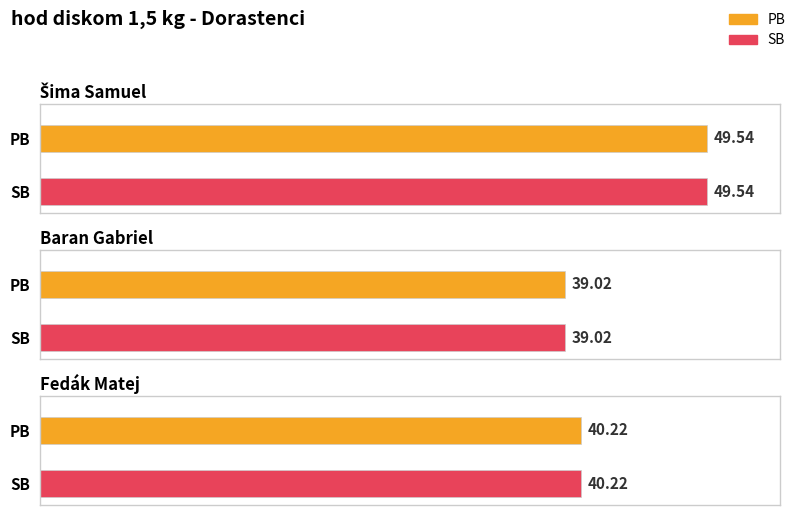

What is the label of the 1st bar from the left?

Šima Samuel